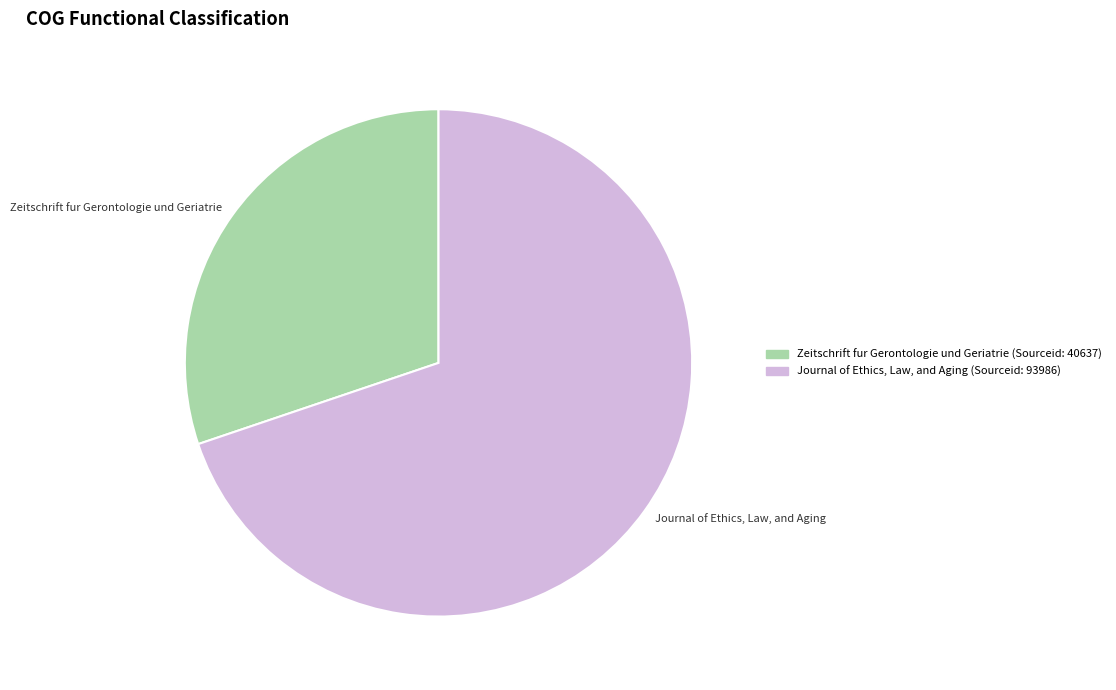

What is the ratio of the value at Zeitschrift fur Gerontologie und Geriatrie to the value at Journal of Ethics, Law, and Aging?

0.4